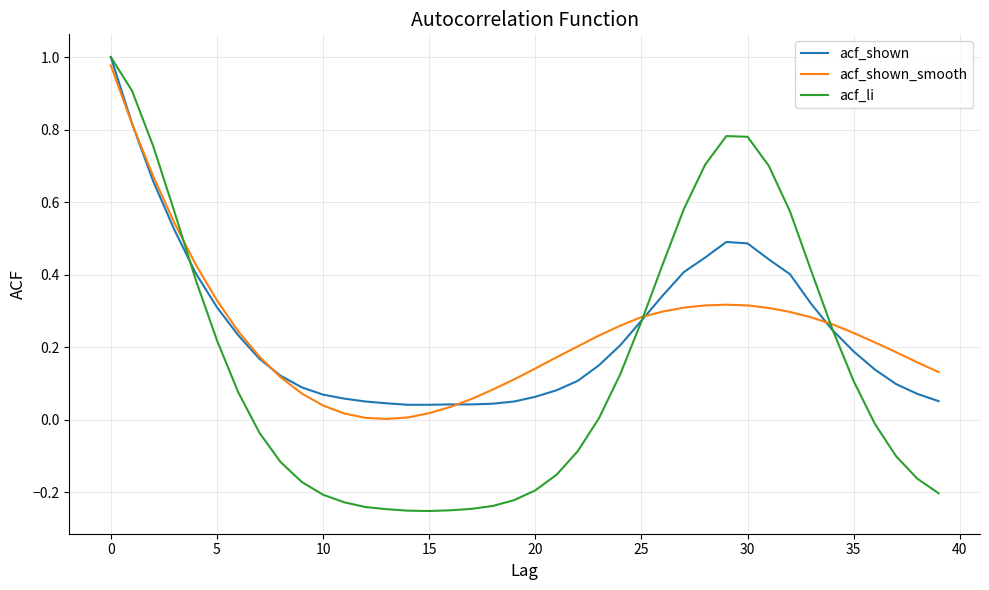

Which series has the largest range (max minus min)?

acf_li